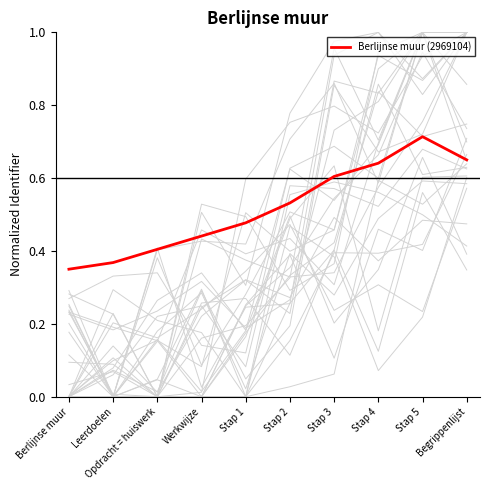

What is the sum of the values at Stap 3 and Stap 5?

1.3